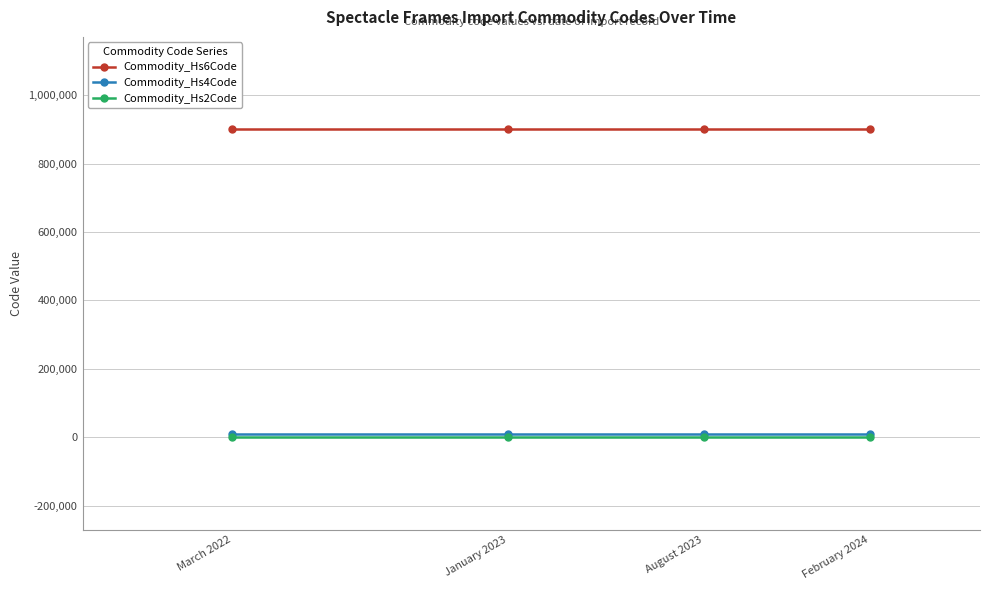

What is the label of the 1st point from the left?

March 2022